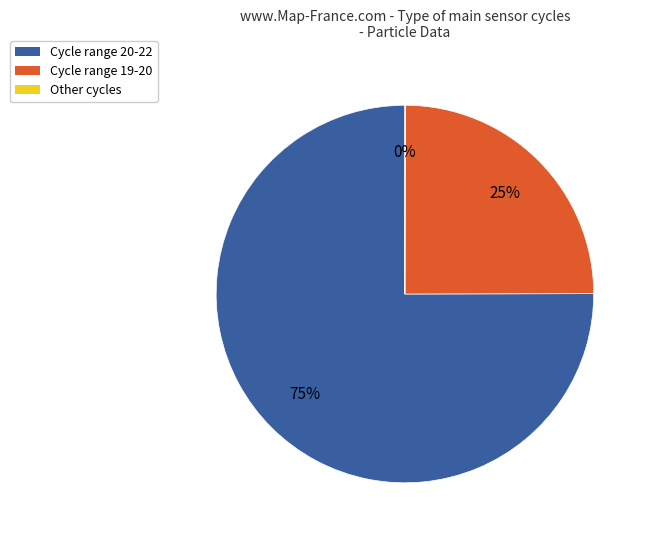

Is there a majority slice in this chart?

Yes